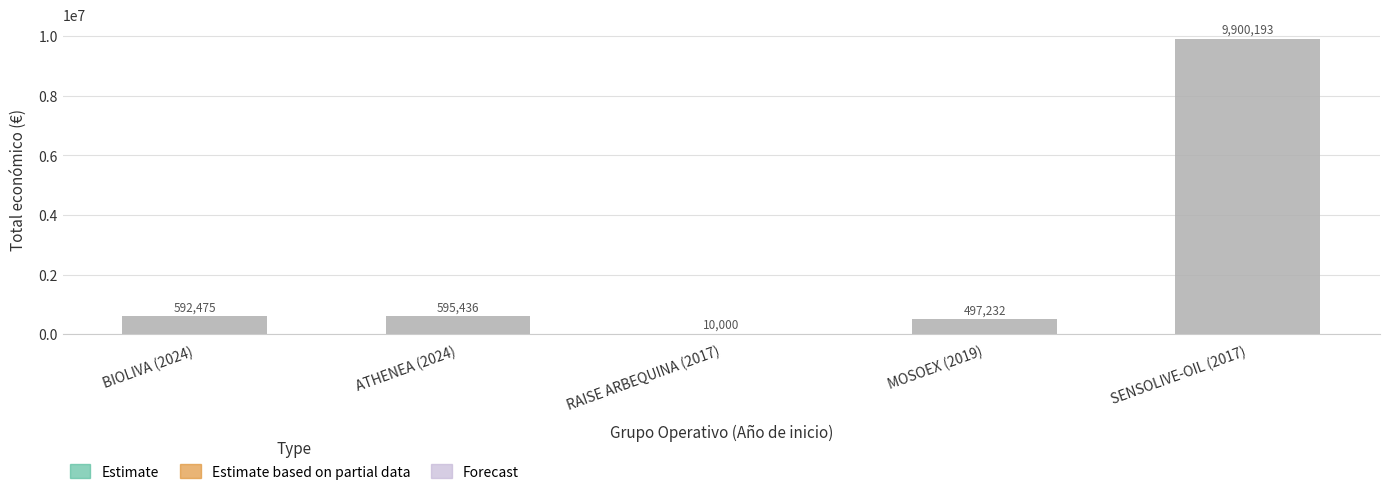

What is the sum of all values?

11595336